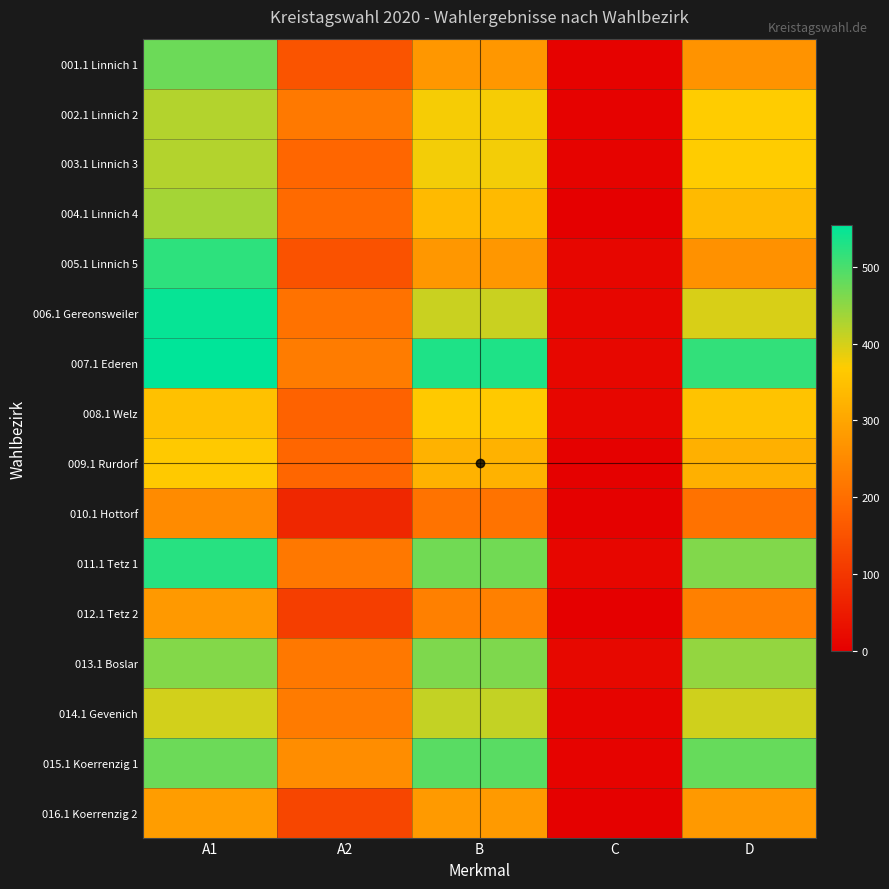

At which category does the chart reach its peak across all series?

A1